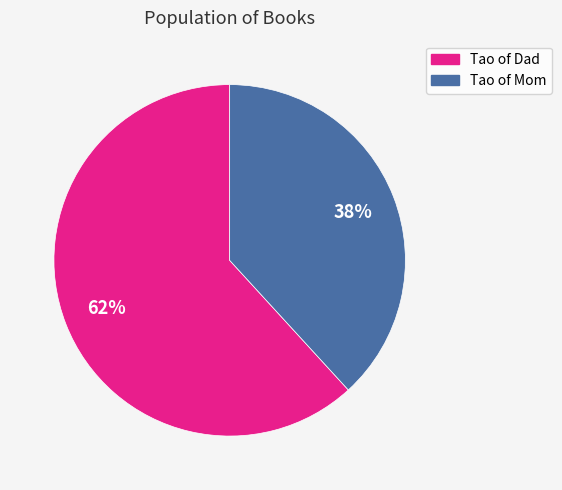

Which slice is the largest?

Tao of Dad